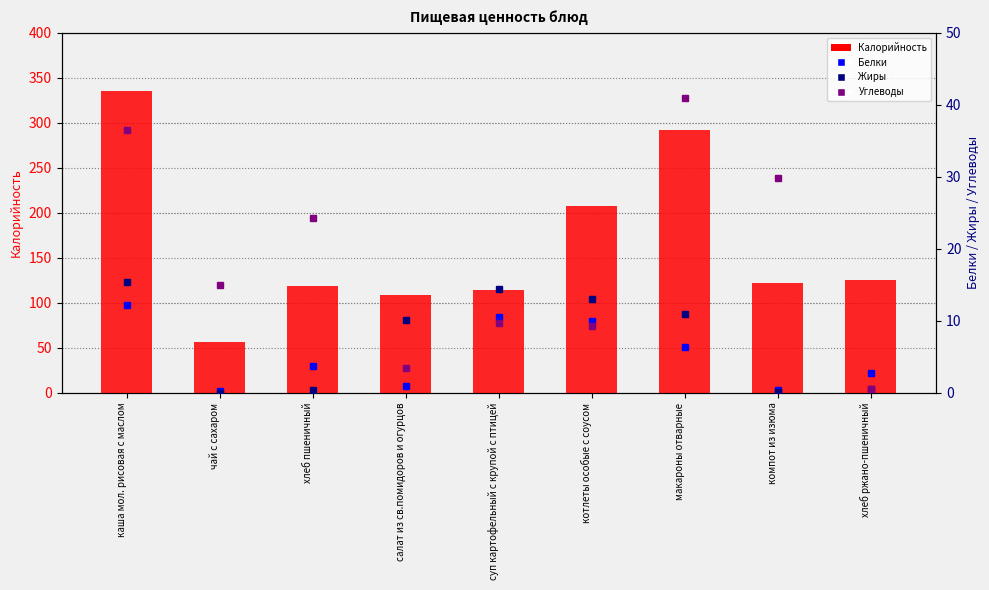

What is the lowest value of the Жиры series?

0.1